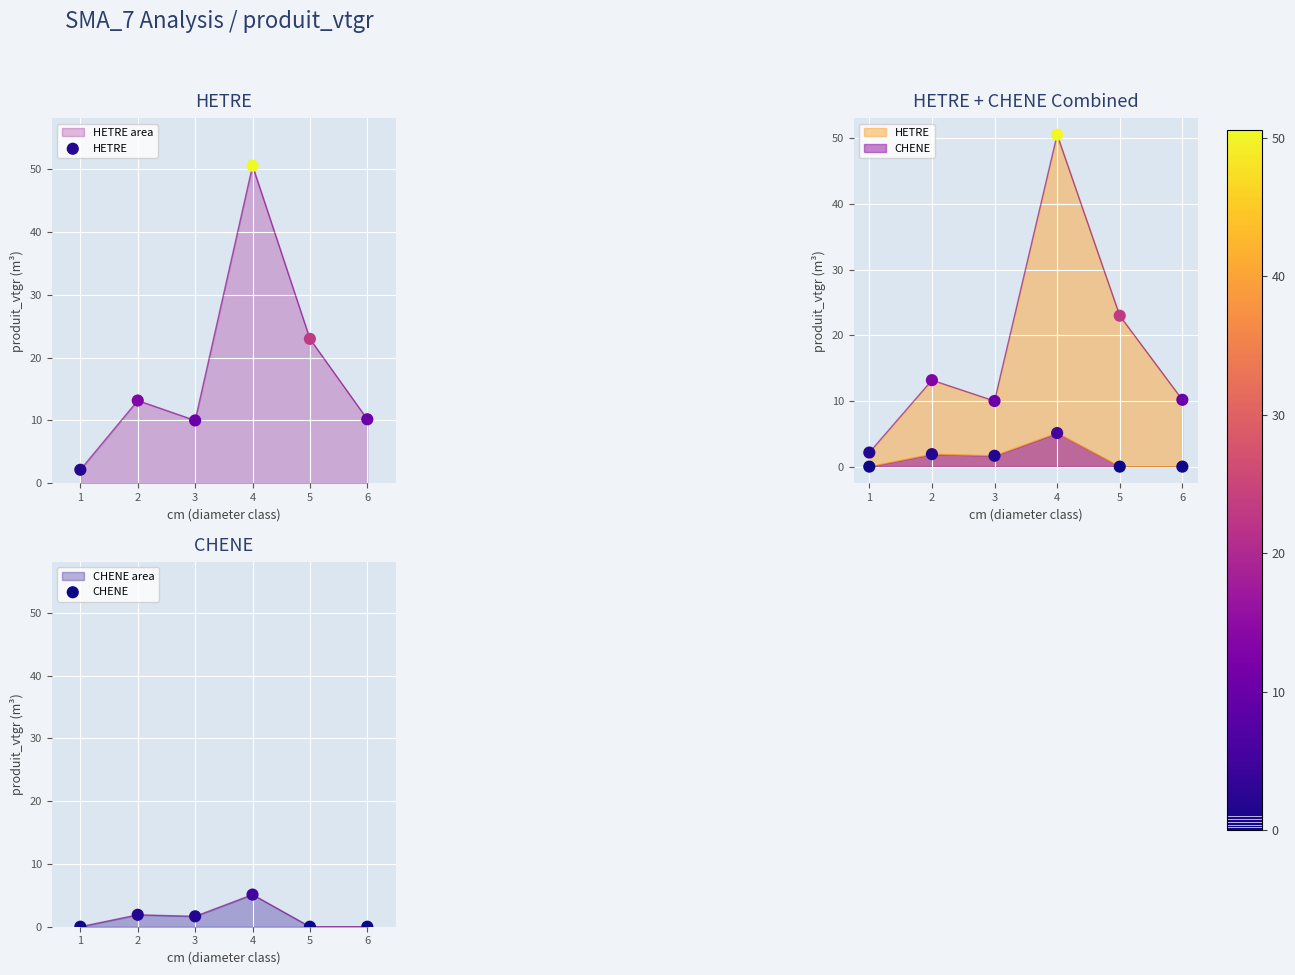

Which series has the largest Y range (max minus min)?

HETRE